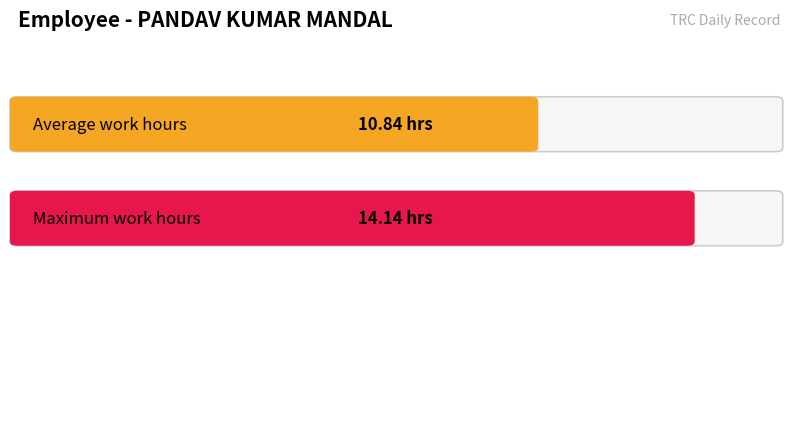

What is the greatest value displayed?

14.1